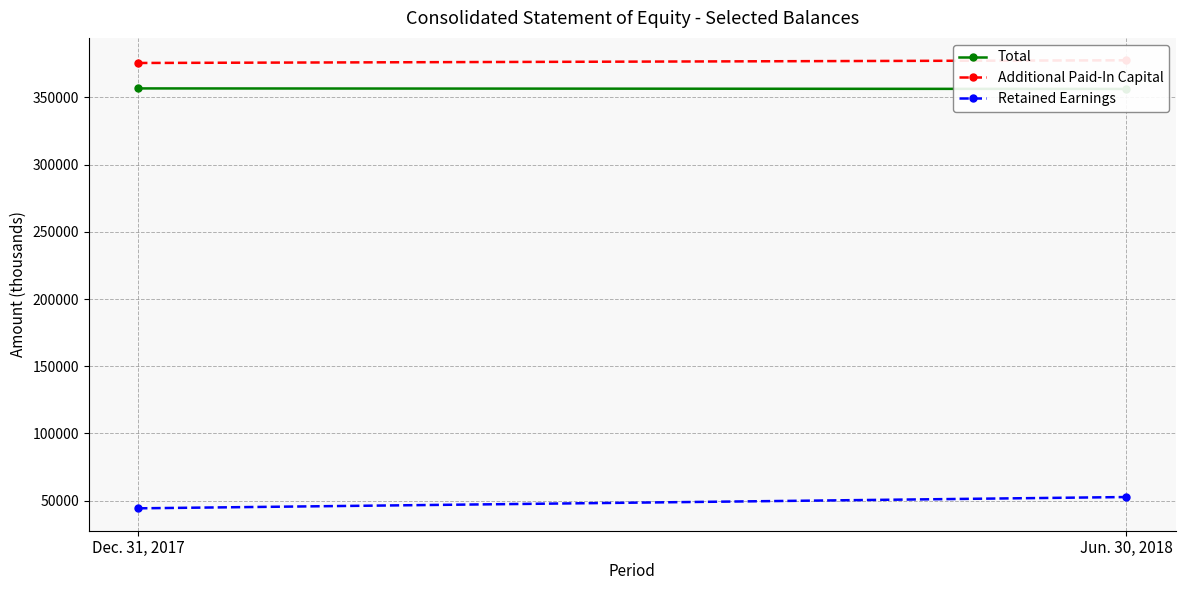

What is the minimum value shown in the chart?

44196